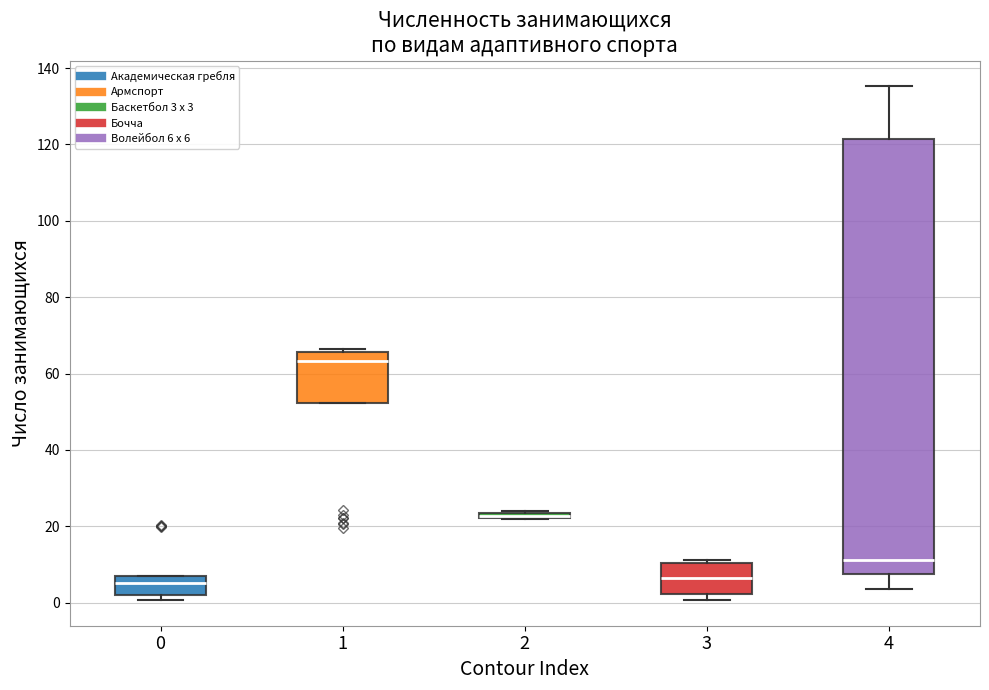

Where is the upper edge of the box at x = 4 on the y-axis? The values are not printed on the chart, so give them approximately, as read against the axis.

122